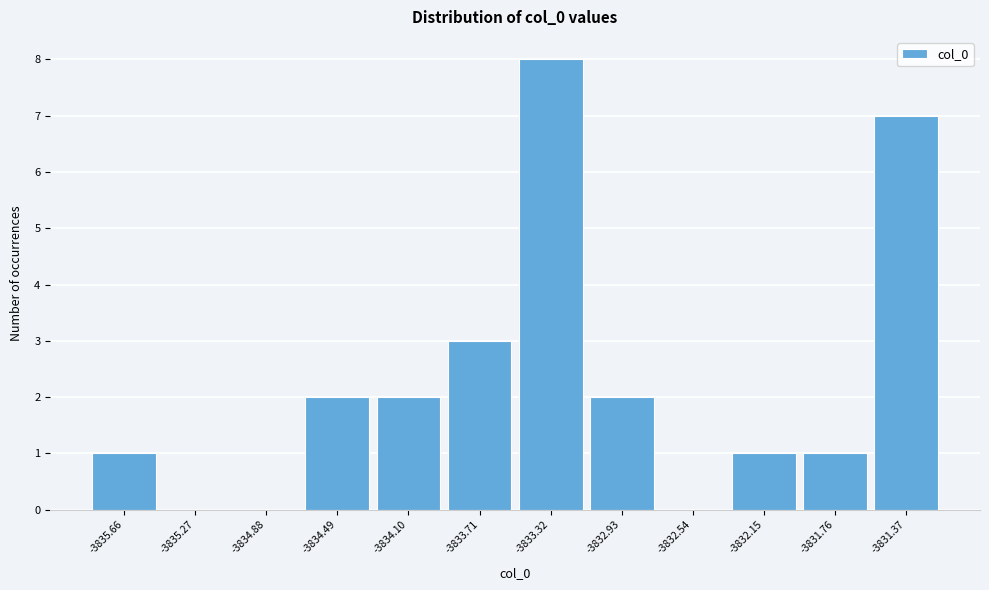

Reading right to left, extract all data points from this chart.

-3831.37=7	-3831.76=1	-3832.15=1	-3832.54=0	-3832.93=2	-3833.32=8	-3833.71=3	-3834.10=2	-3834.49=2	-3834.88=0	-3835.27=0	-3835.66=1